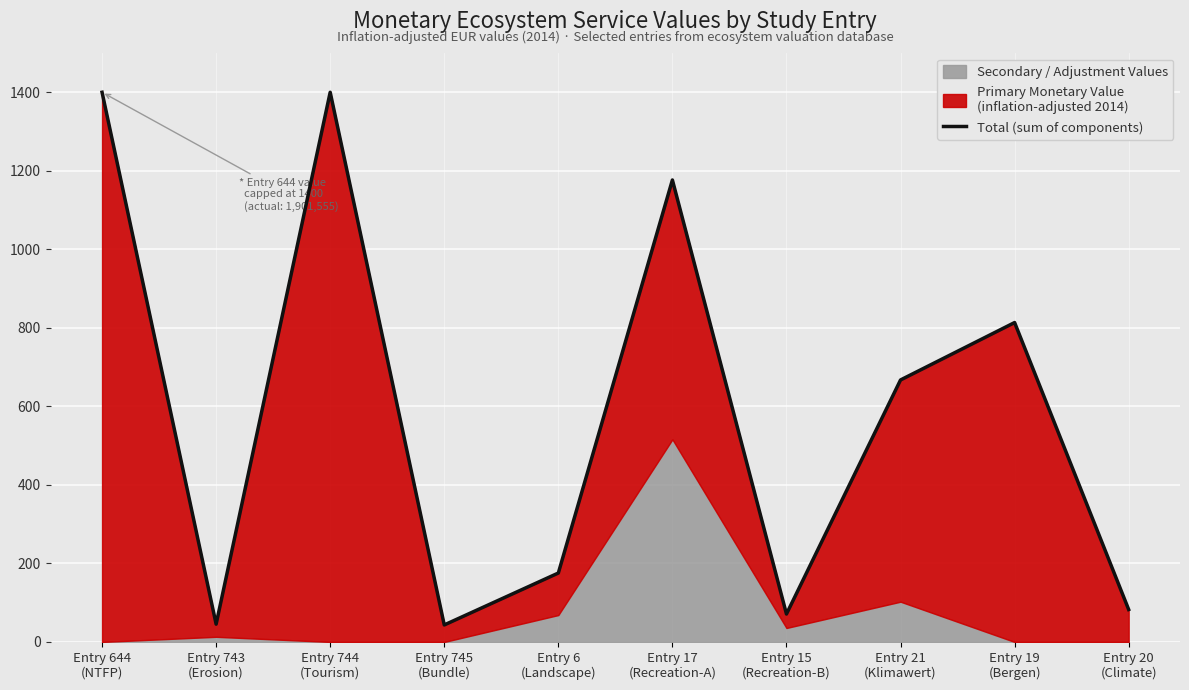

How many lines are shown in the chart?

1